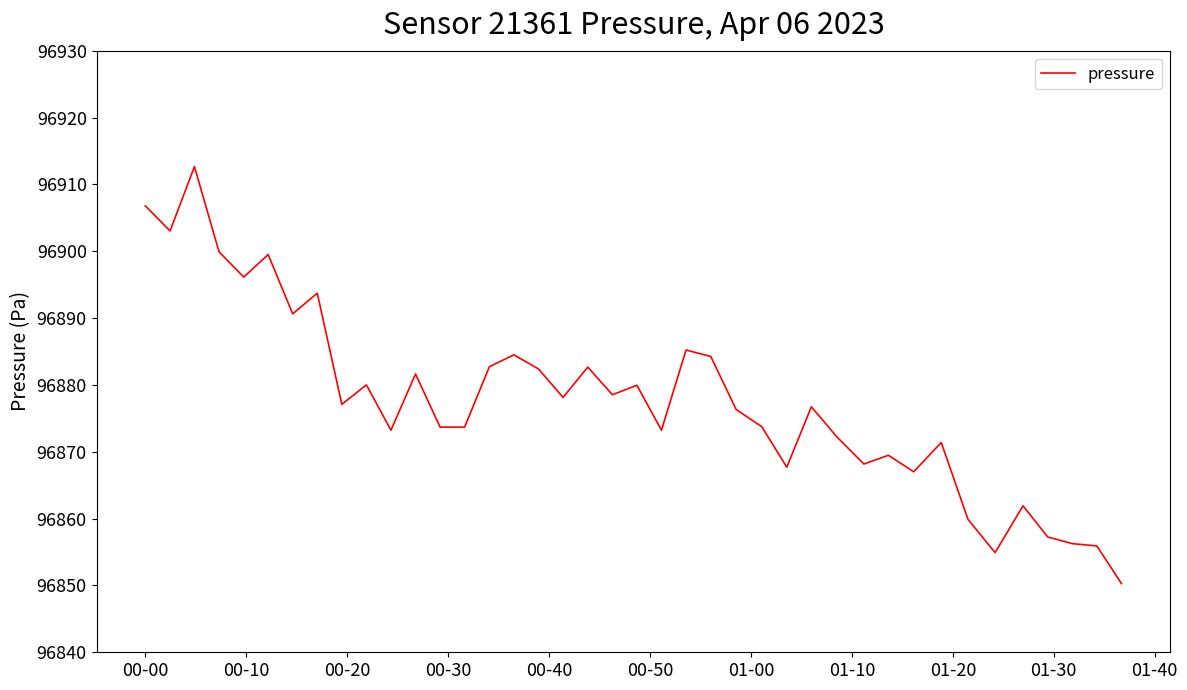

What is the sum of all values?

3875112.3